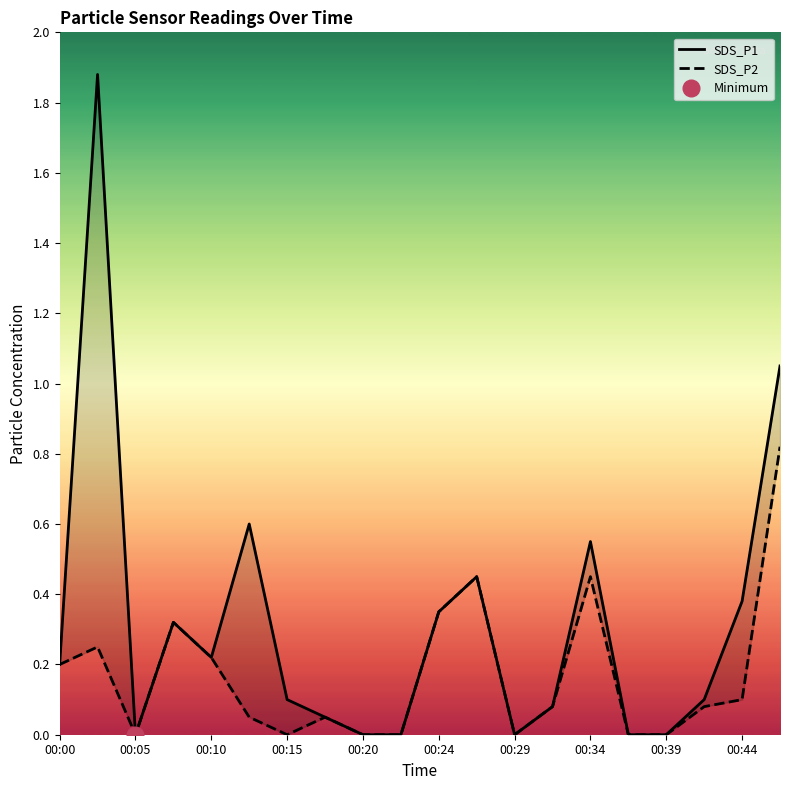

How many positive values does the SDS_P1 series have?

14